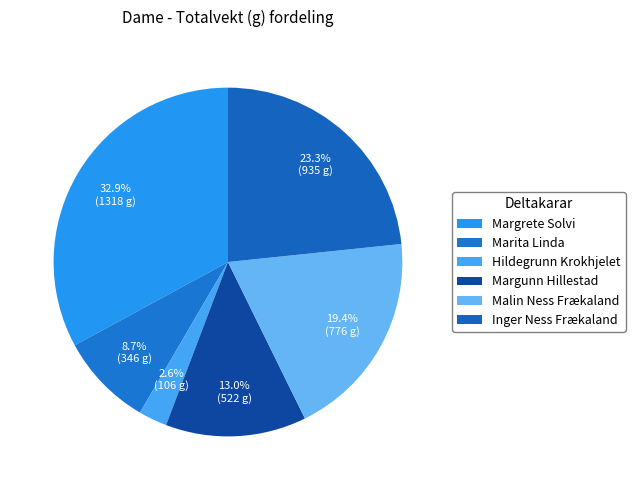

To the nearest percent, what is the average slice percentage?

17%